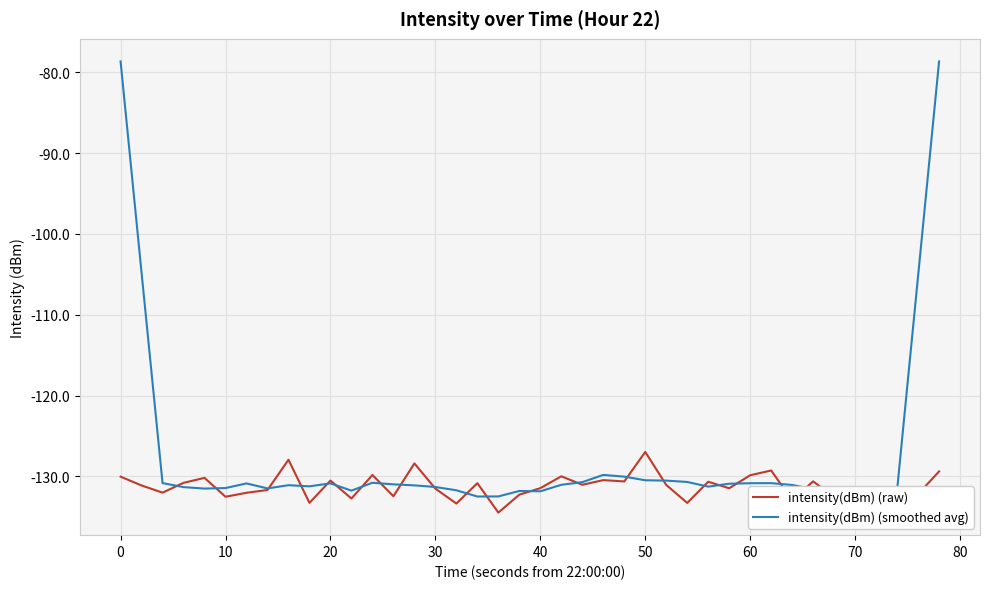

Which series has the largest total across all categories?

intensity(dBm) (smoothed avg)